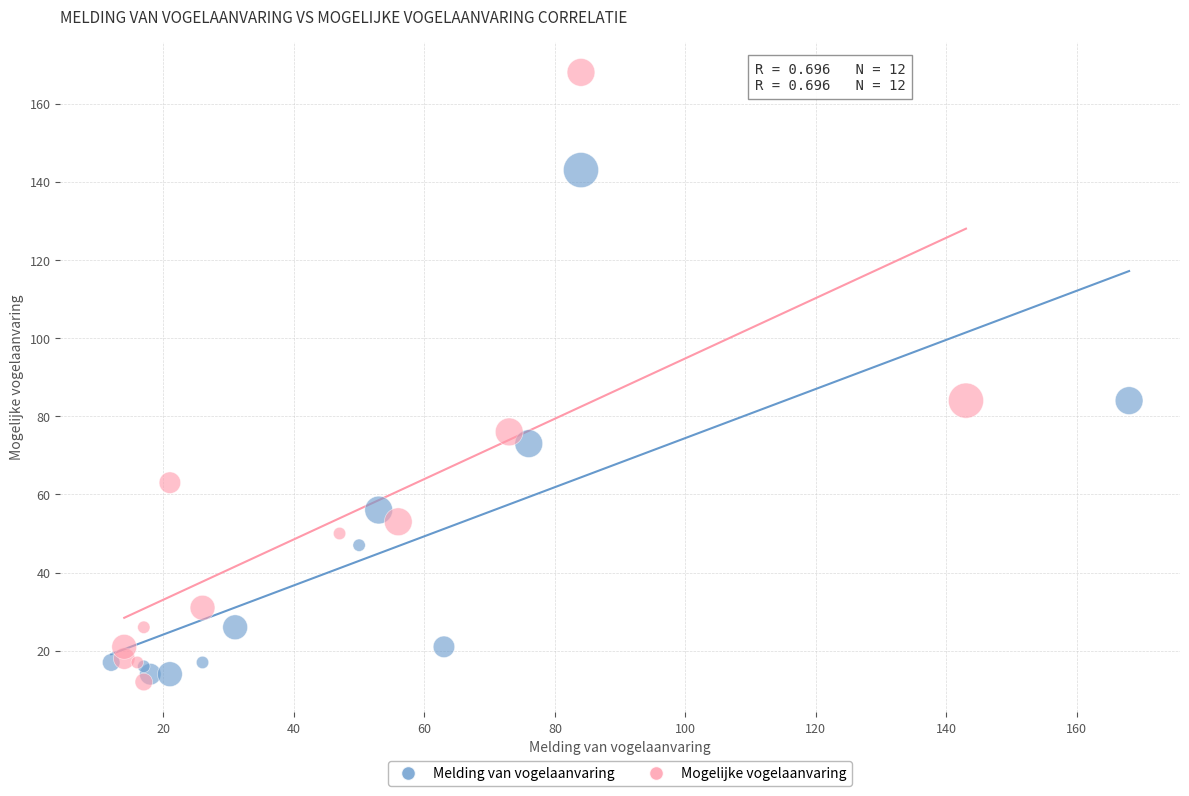

Which series contains the lowest Y value?

Mogelijke vogelaanvaring